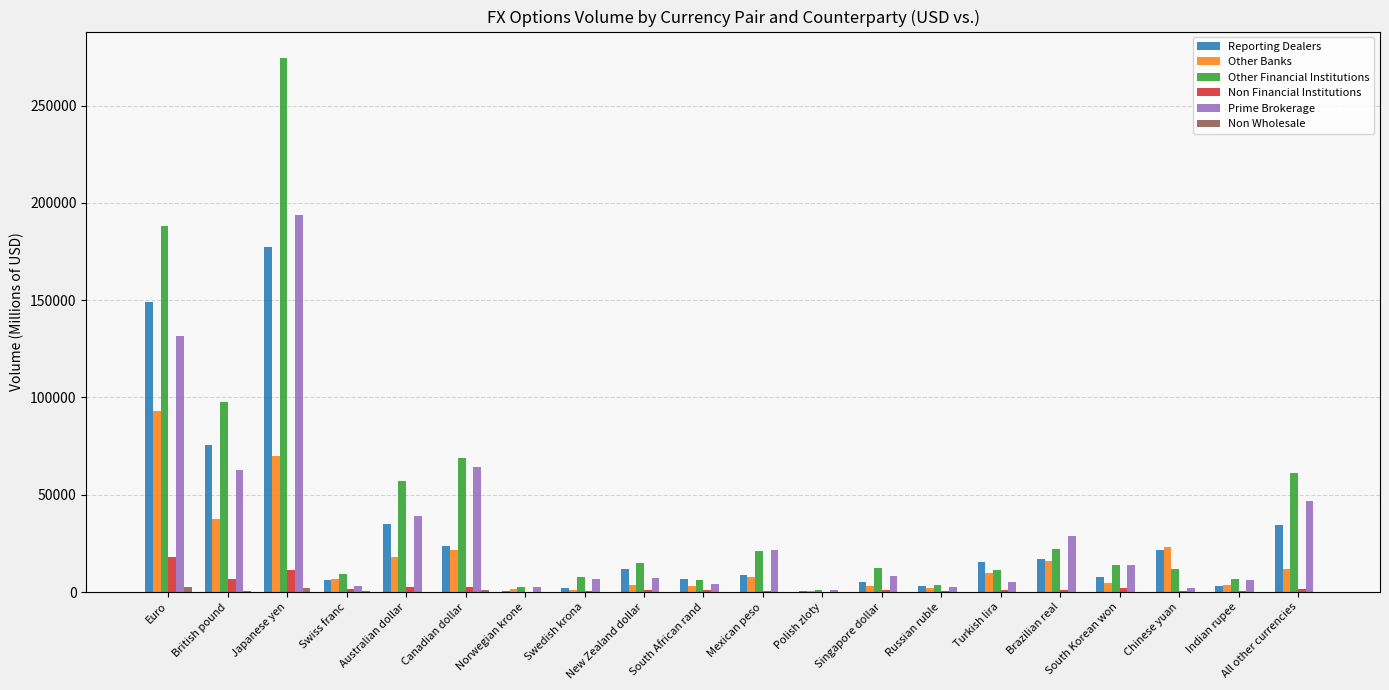

Are the bars horizontal?

No